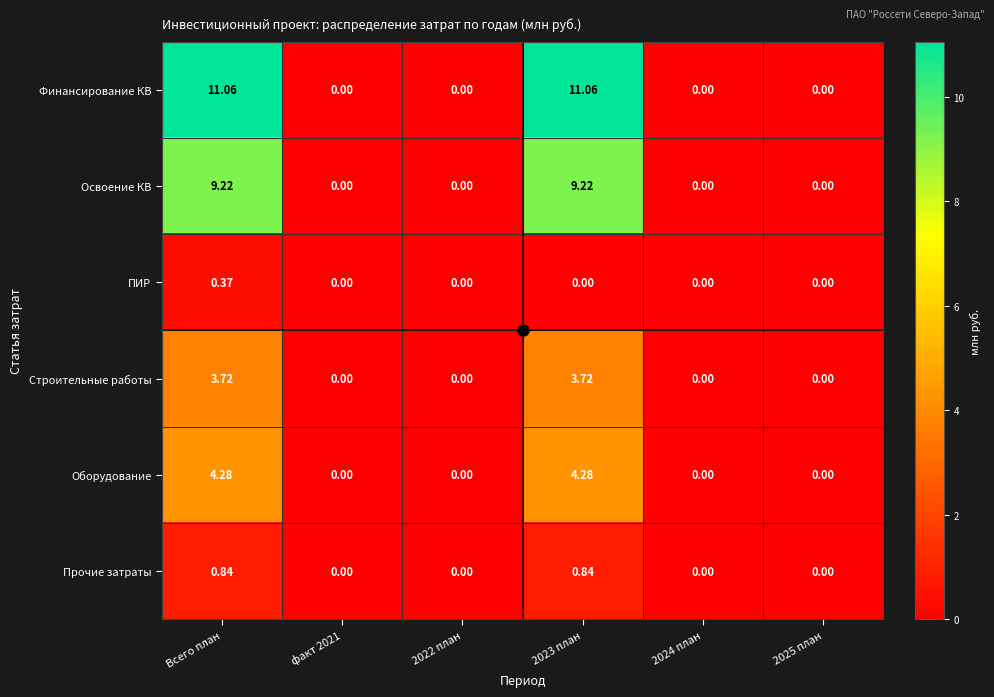

Count the number of categories in the chart.

6